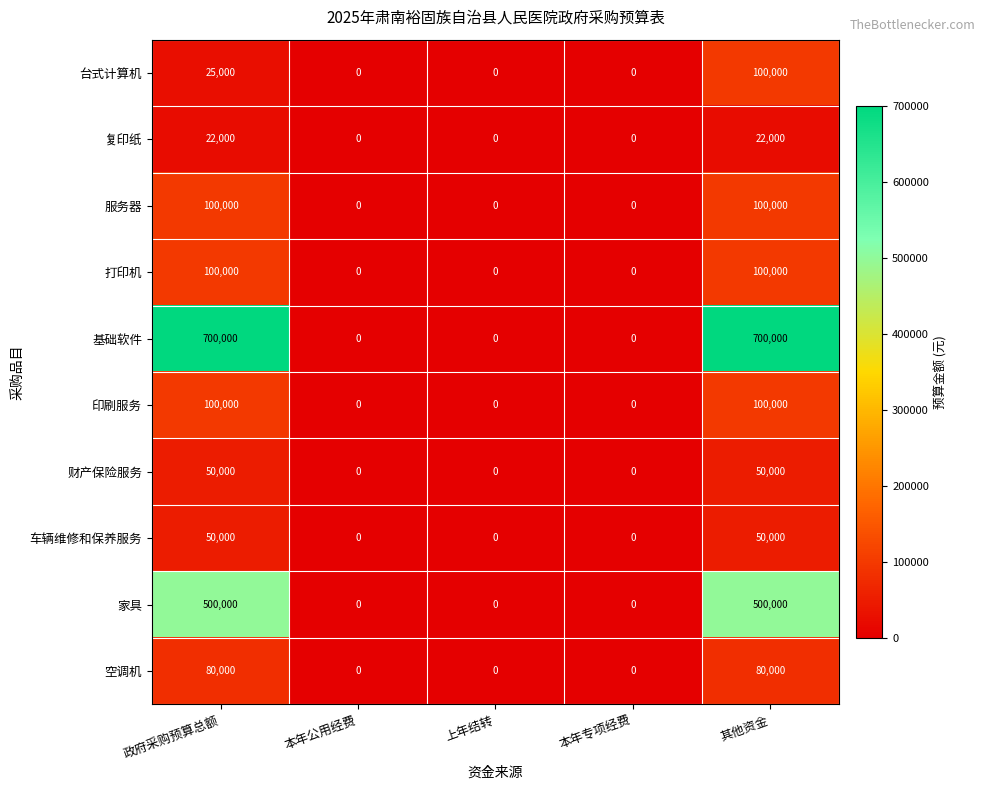

Which series has the largest range (max minus min)?

基础软件